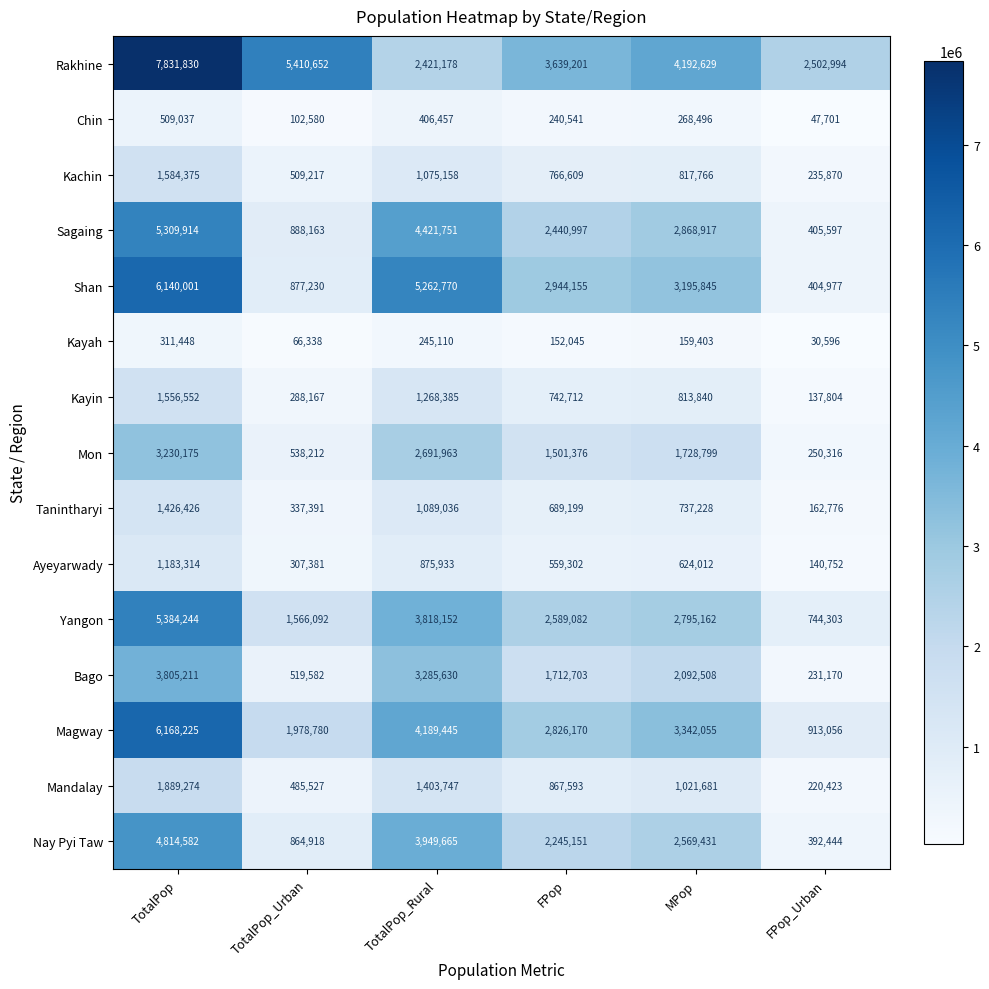

Which label corresponds to the largest value in the chart?

TotalPop